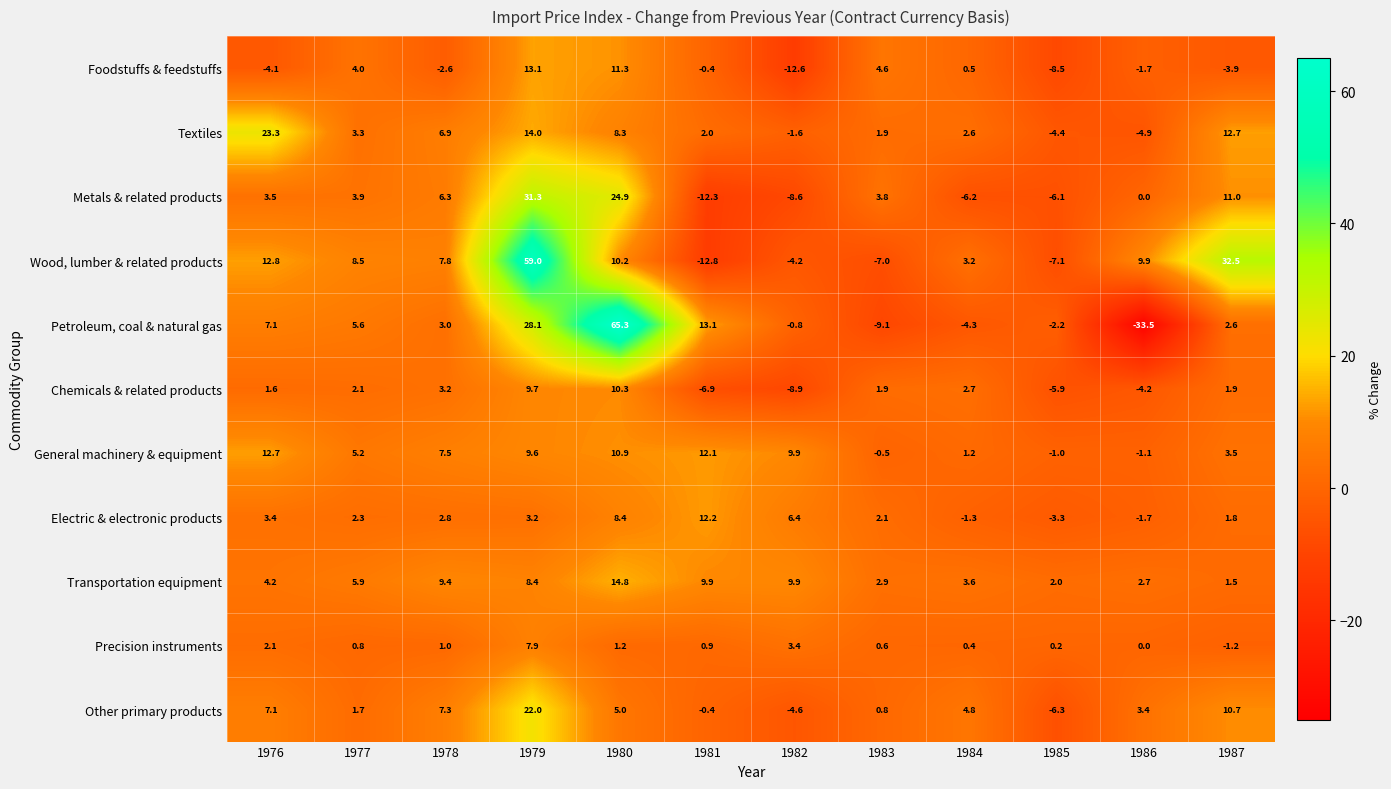

What is the sum of the Precision instruments values at 1981 and 1987?

-0.3